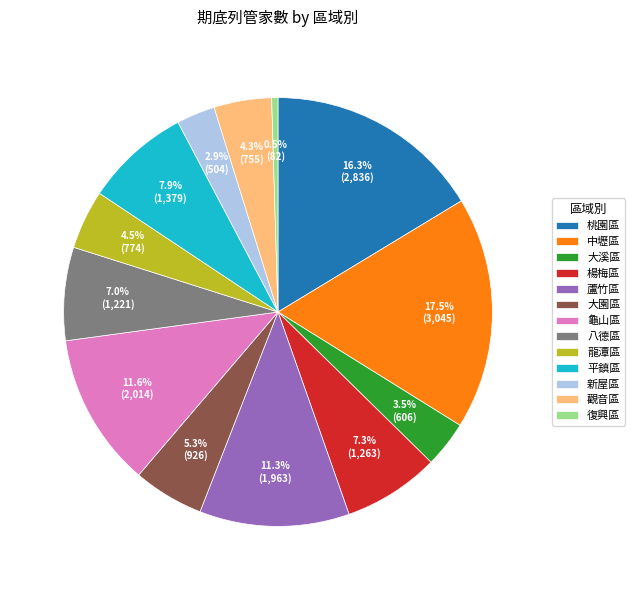

Is there a majority slice in this chart?

No